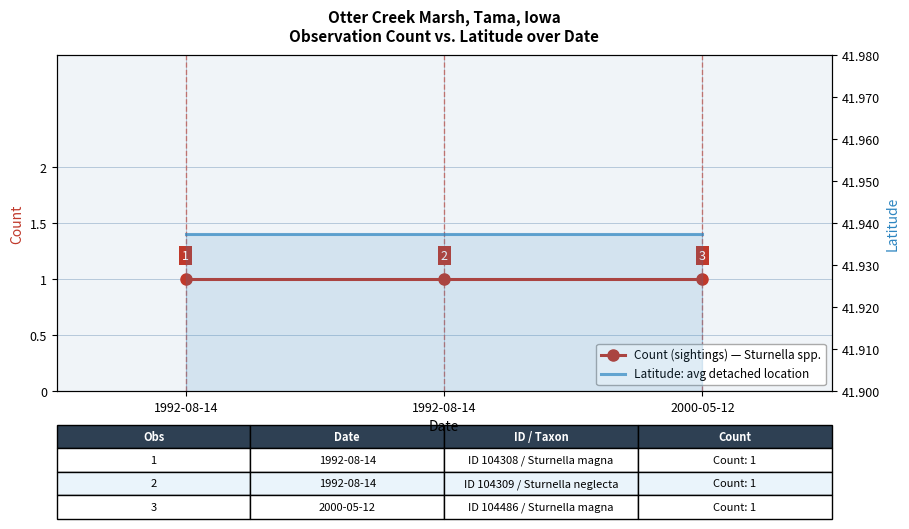

Rank the series by their maximum value, from highest to lowest.

Latitude, Count (sightings)